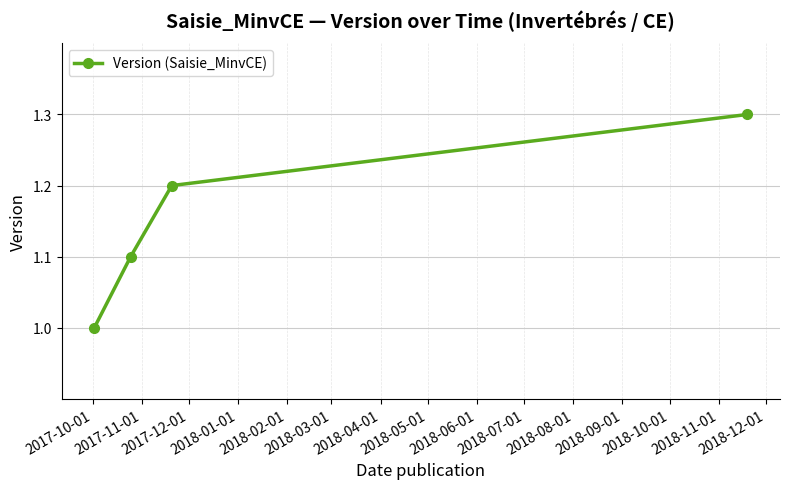

Reading left to right, what are all the values shown in this chart?

1.0	1.1	1.2	1.3